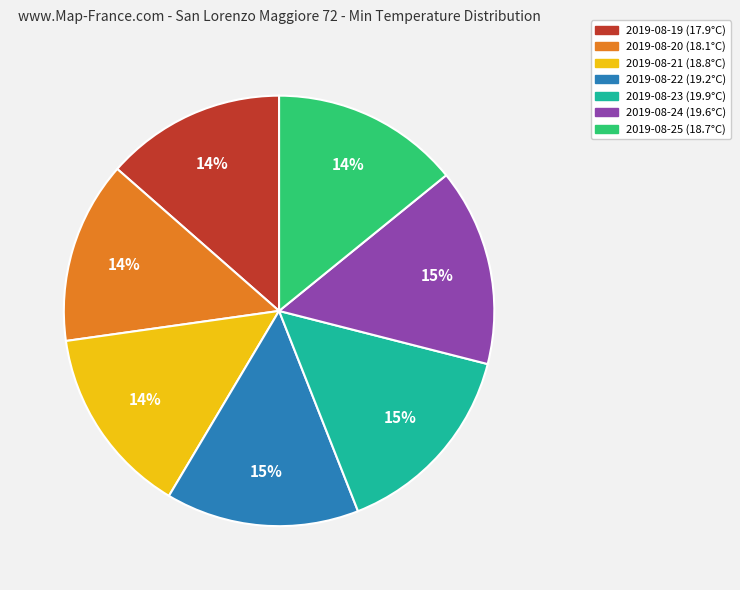

To the nearest percent, what is the difference between the 2019-08-20 and 2019-08-24 slice percentages?

1%